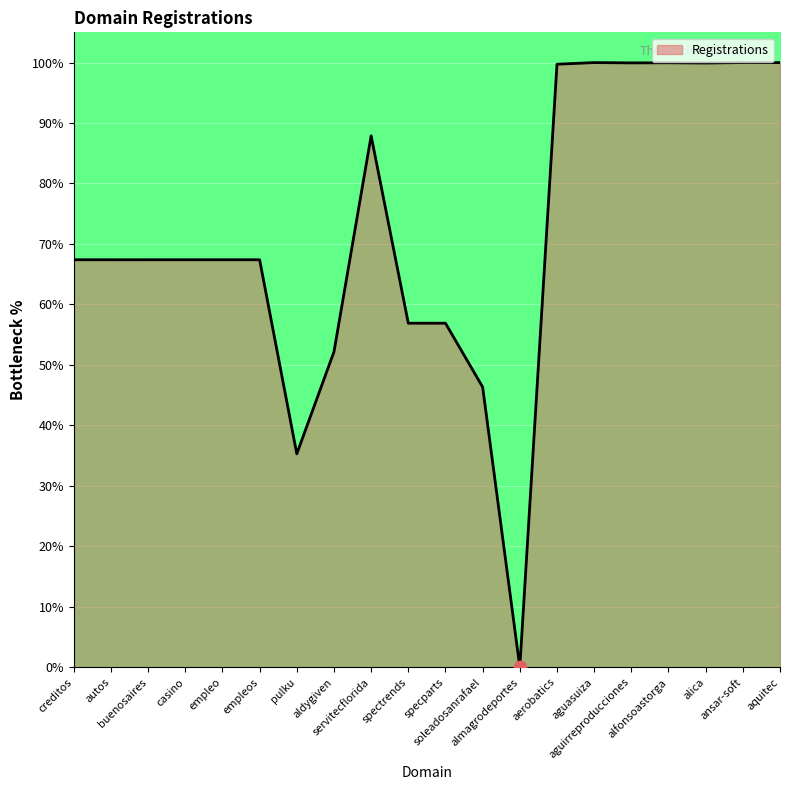

Between almagrodeportes and soleadosanrafael, which is larger?

soleadosanrafael